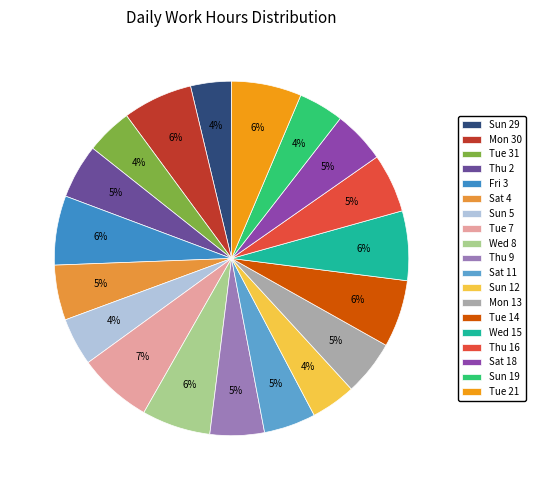

What portion of the pie excludes Tue 21?

93.6%